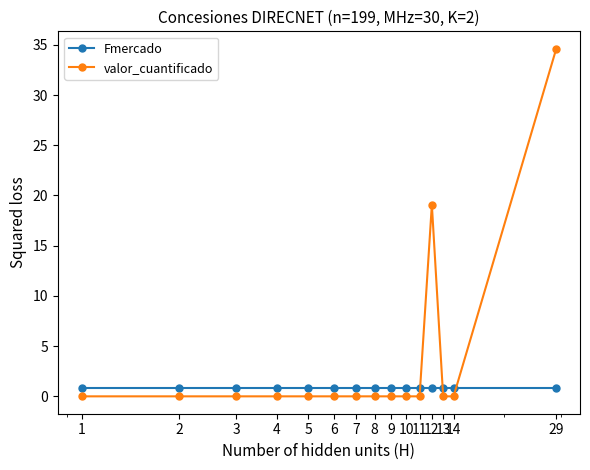

List the series in order of their peak value, highest first.

valor_cuantificado, Fmercado